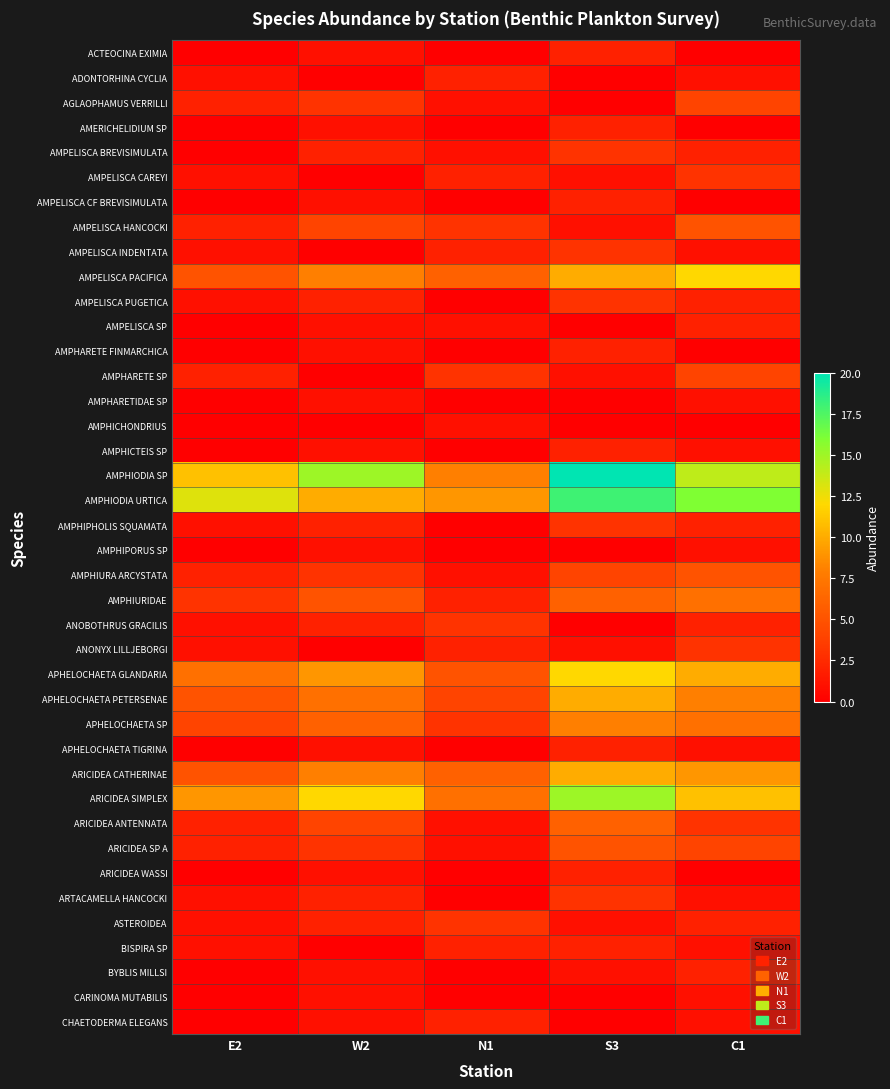

How many distinct data groups are displayed?

40